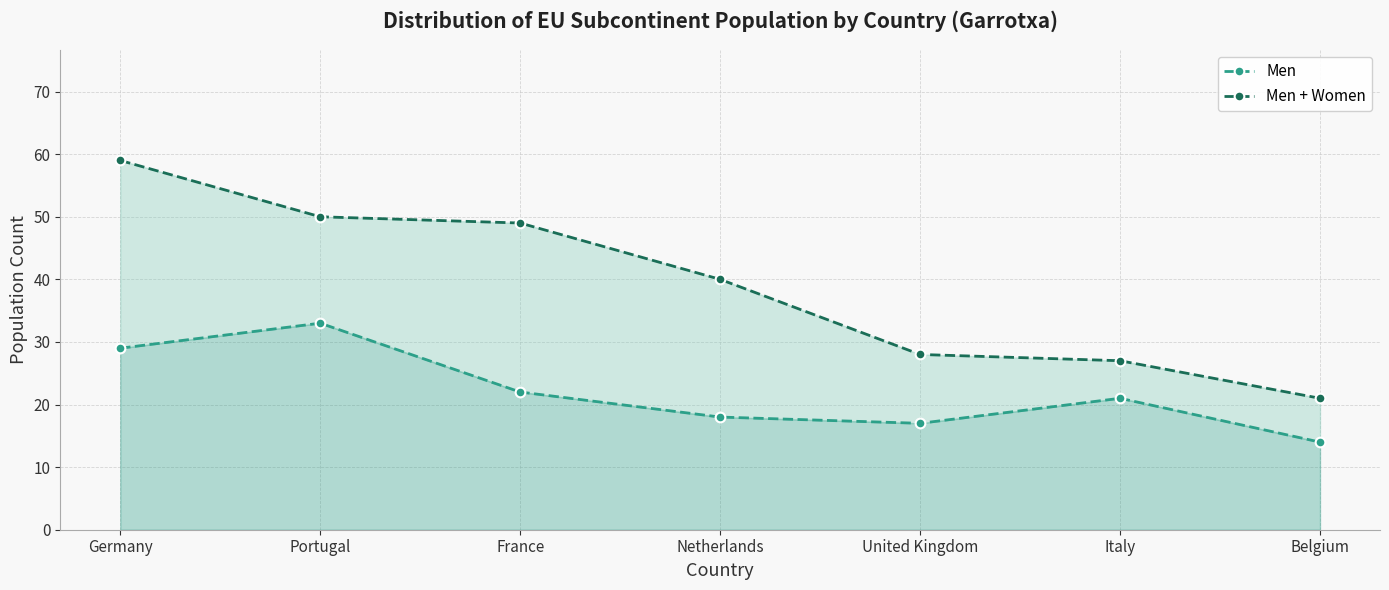

What is the average value of the Men + Women series?

39